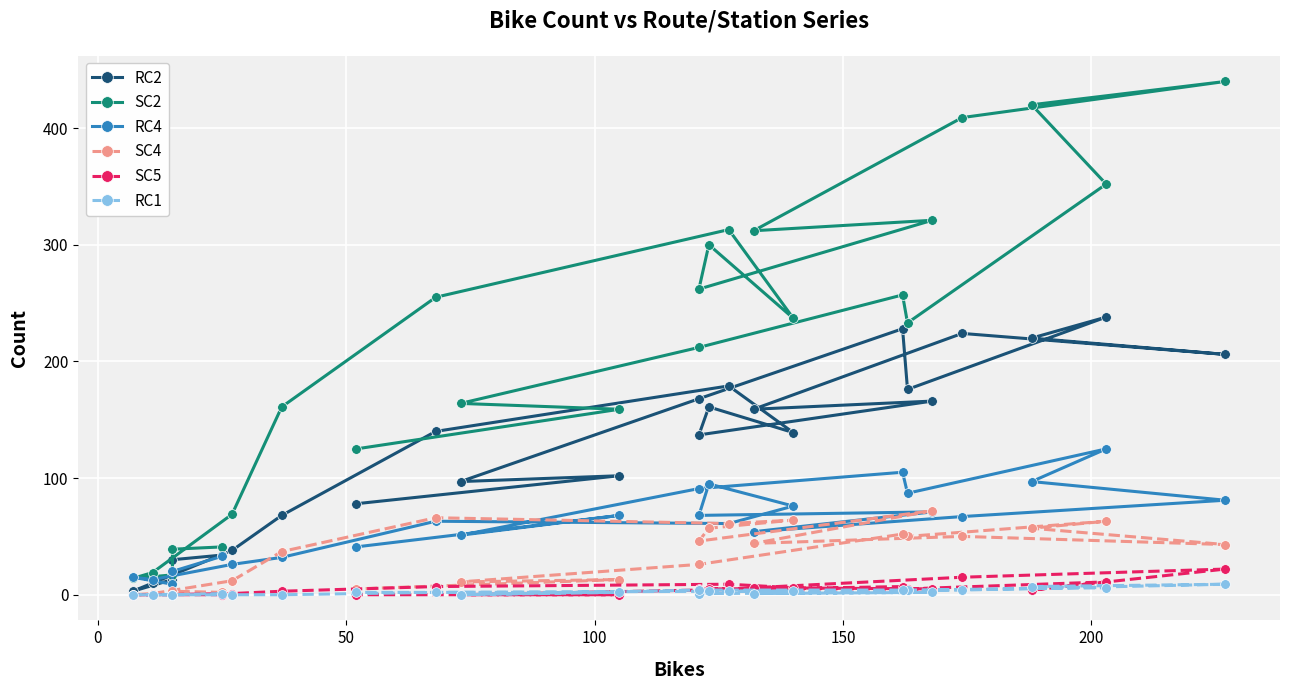

True or false: SC4 and RC1 cross at least once.

False